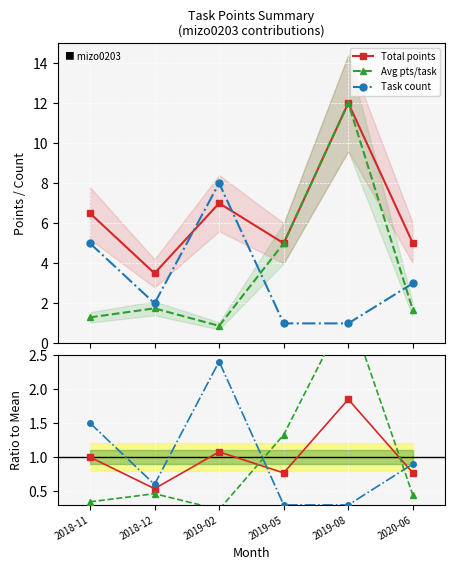

Reading right to left, transcribe all the data shown in this chart.

Total points: 5.0	12.0	5.0	7.0	3.5	6.5
Avg pts/task: 1.7	12.0	5.0	0.9	1.8	1.3
Task count: 3.0	1.0	1.0	8.0	2.0	5.0
Total ratio: 0.8	1.8	0.8	1.1	0.5	1.0
Avg ratio: 0.4	3.2	1.3	0.2	0.5	0.3
Count ratio: 0.9	0.3	0.3	2.4	0.6	1.5